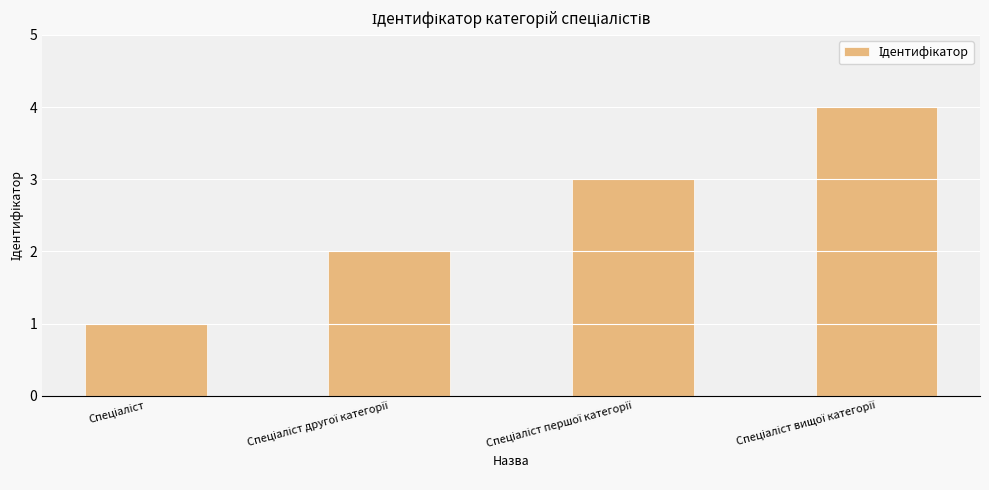

What is the difference between the maximum and second lowest values?

2